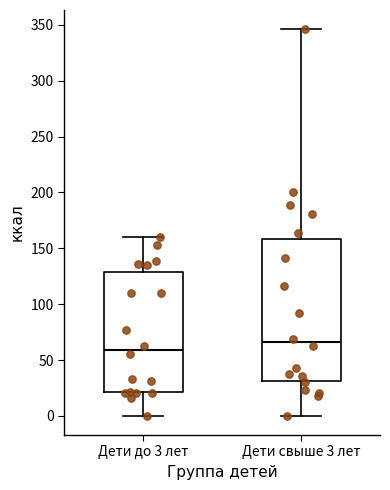

Comparing the boxes themselves (not the whiskers), which one is the tallest?

Дети свыше 3 лет